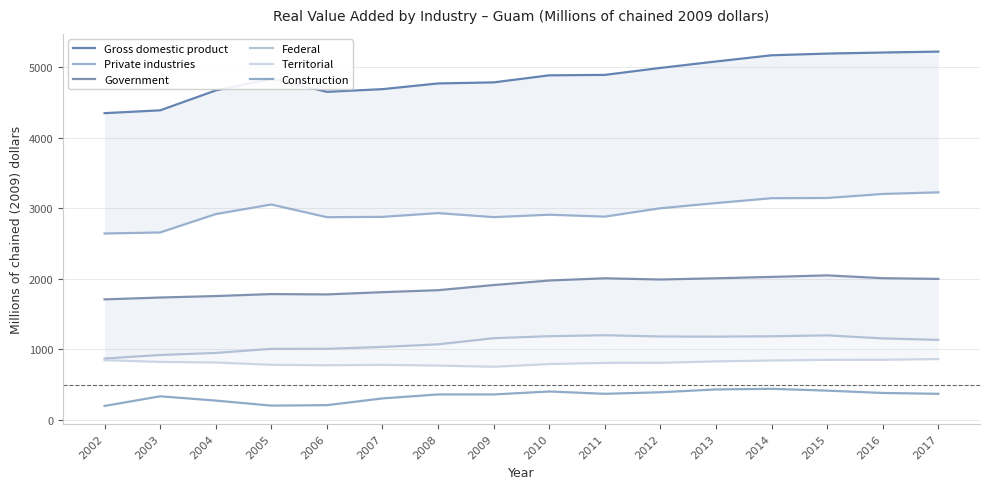

List the labels in order of Territorial value, largest first.

2017, 2016, 2015, 2002, 2014, 2013, 2003, 2004, 2012, 2011, 2010, 2005, 2007, 2006, 2008, 2009